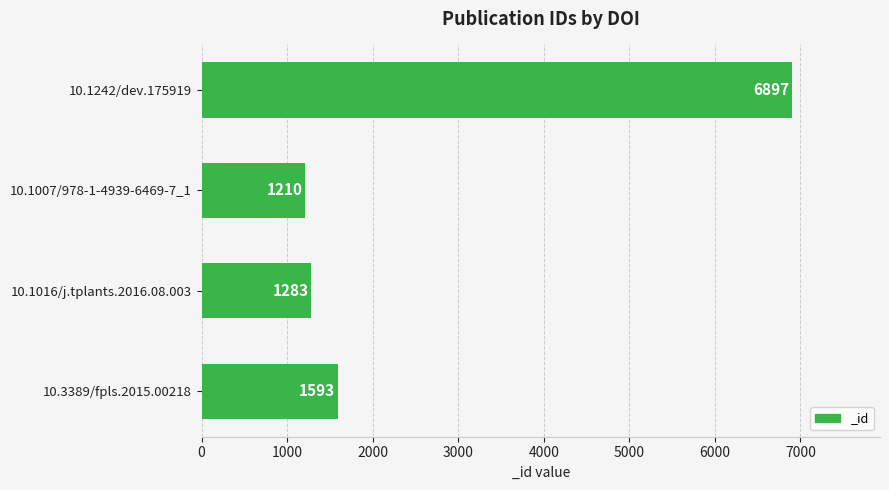

Does the chart contain any negative values?

No